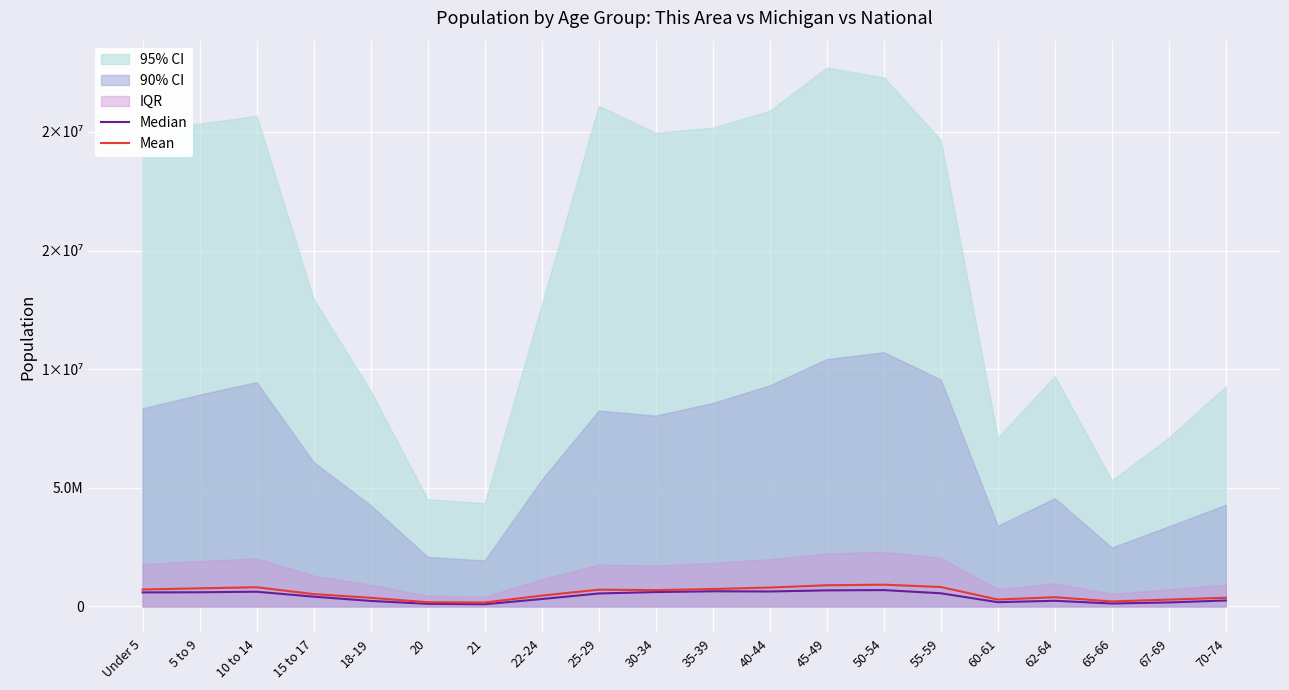

True or false: Median has more than 2 points higher than both neighbors.

True